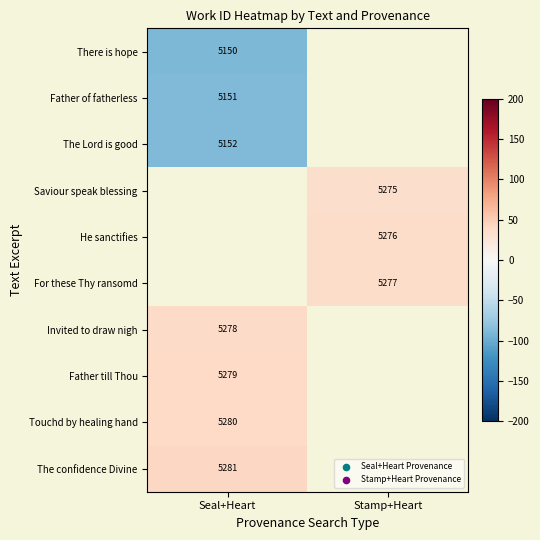

Rank the series at Seal+Heart from highest to lowest value.

The confidence Divine, Touchd by healing hand, Father till Thou, The Lord is good, Saviour speak blessing, He sanctifies, For these Thy ransomd, Invited to draw nigh, Father of fatherless, There is hope